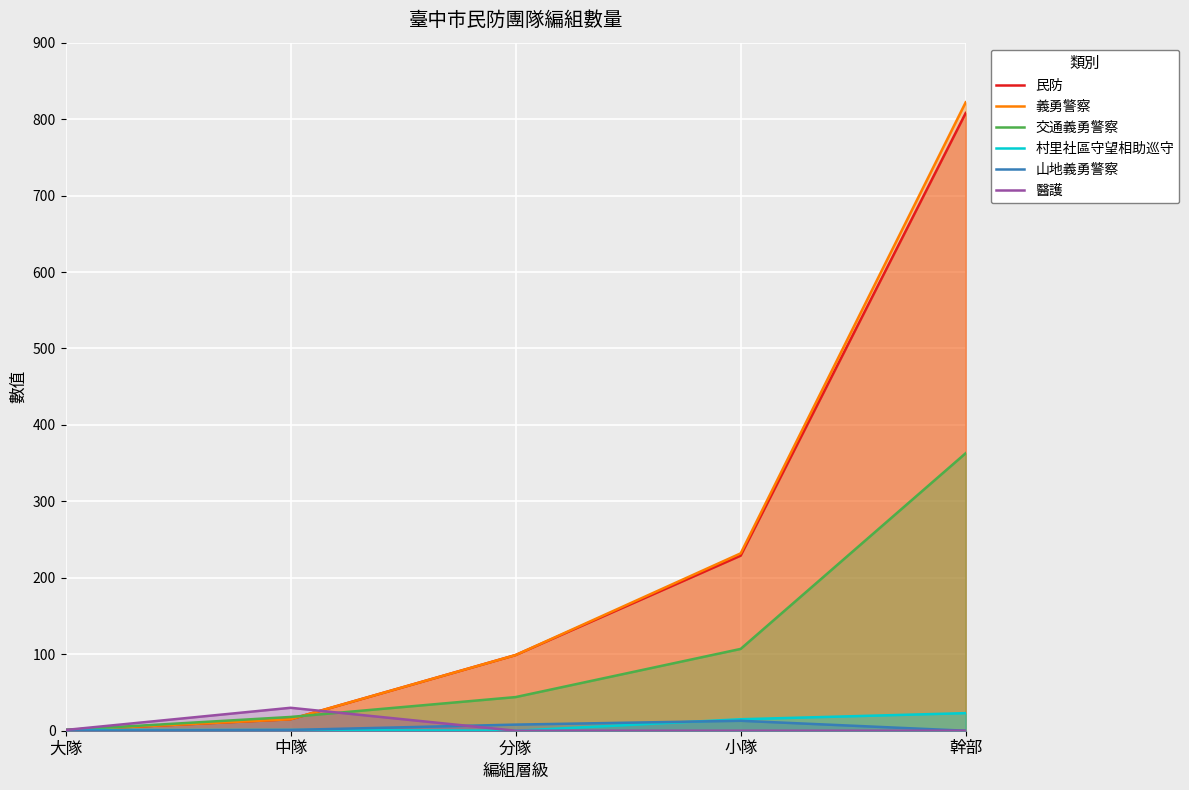

Rank the series at 大隊 from lowest to highest value.

山地義勇警察, 民防, 義勇警察, 交通義勇警察, 村里社區守望相助巡守, 醫護